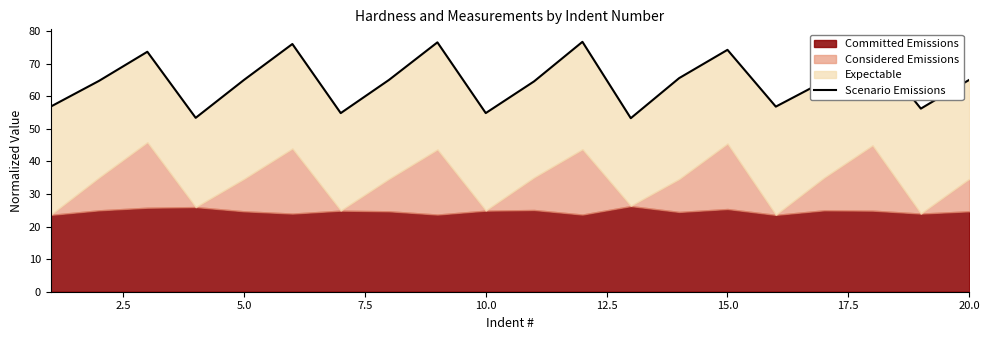

True or false: the data shows 113.4 at 10.

False